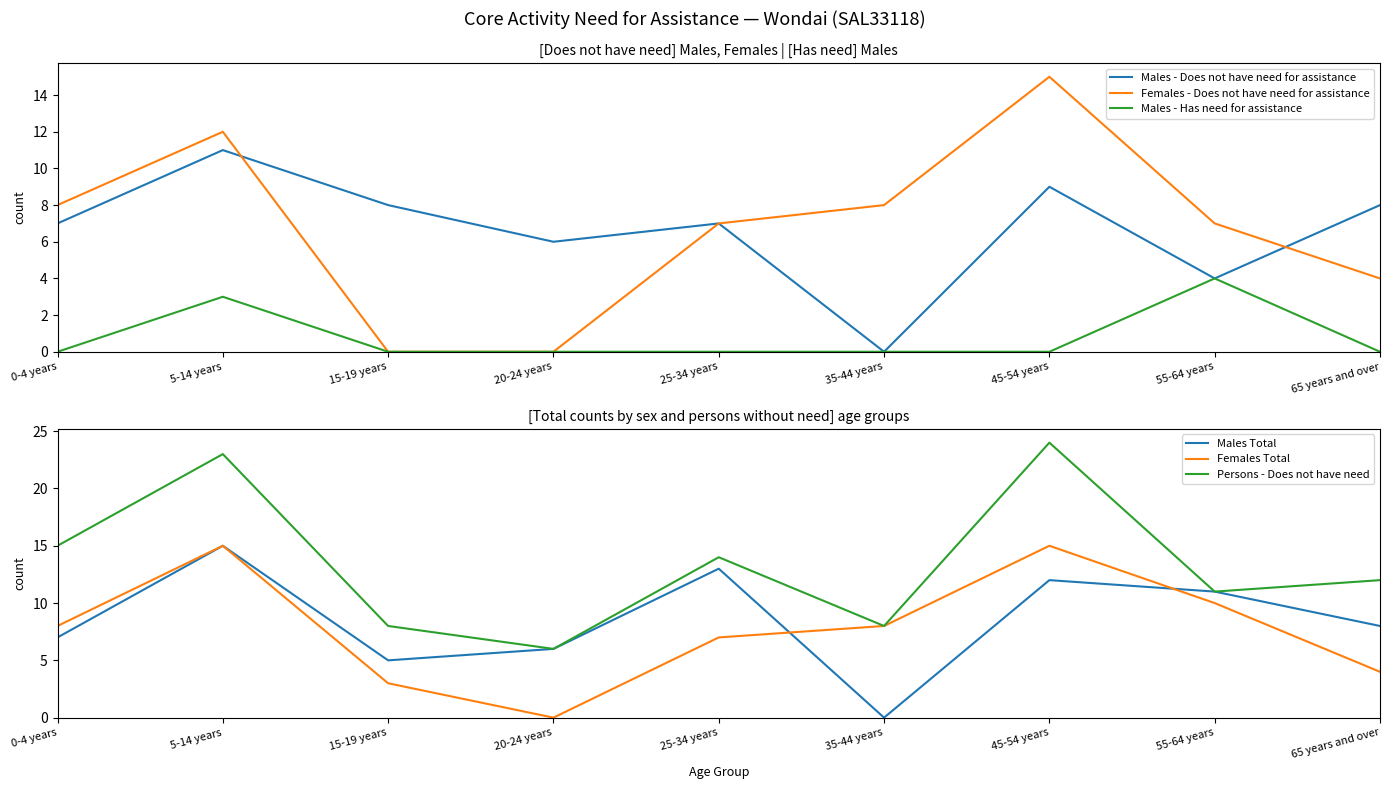

Reading right to left, what are all the values shown in this chart?

Males - Does not have need for assistance: 8	4	9	0	7	6	8	11	7
Females - Does not have need for assistance: 4	7	15	8	7	0	0	12	8
Males - Has need for assistance: 0	4	0	0	0	0	0	3	0
Males Total: 8	11	12	0	13	6	5	15	7
Females Total: 4	10	15	8	7	0	3	15	8
Persons - Does not have need: 12	11	24	8	14	6	8	23	15